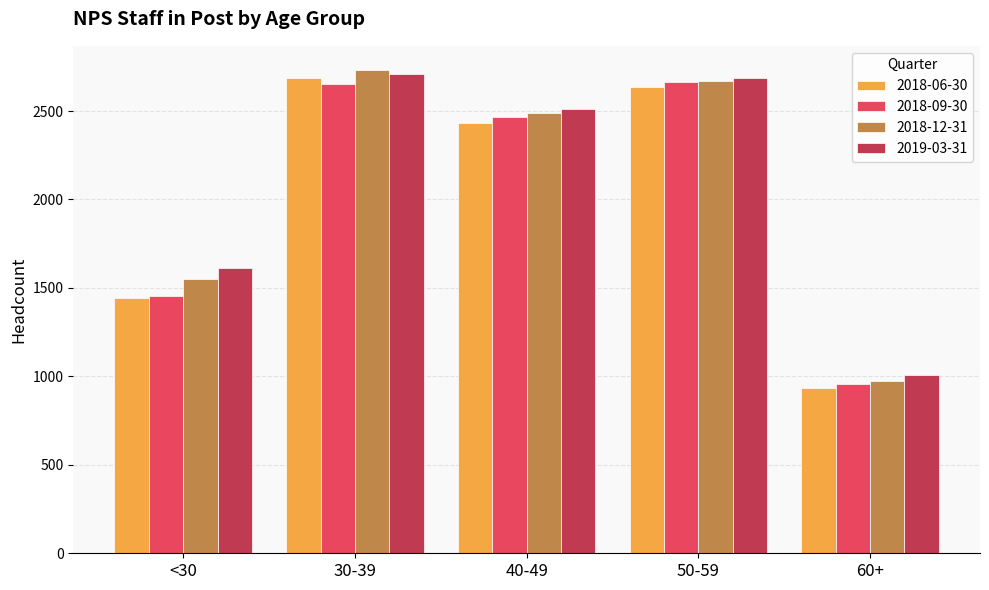

What is the spread (max minus min) of values at 50-59?

50